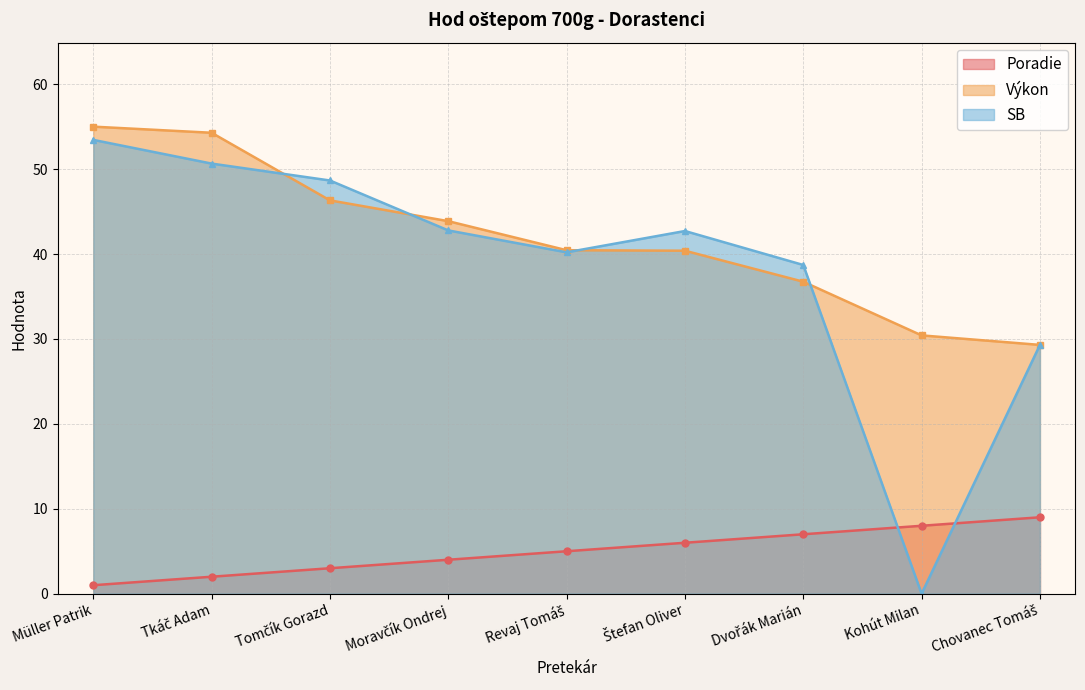

Reading left to right, what are all the values shown in this chart?

Poradie: Müller Patrik=1.0	Tkáč Adam=2.0	Tomčík Gorazd=3.0	Moravčík Ondrej=4.0	Revaj Tomáš=5.0	Štefan Oliver=6.0	Dvořák Marián=7.0	Kohút Milan=8.0	Chovanec Tomáš=9.0
Výkon: Müller Patrik=55.0	Tkáč Adam=54.3	Tomčík Gorazd=46.3	Moravčík Ondrej=43.9	Revaj Tomáš=40.5	Štefan Oliver=40.4	Dvořák Marián=36.7	Kohút Milan=30.4	Chovanec Tomáš=29.3
SB: Müller Patrik=53.4	Tkáč Adam=50.6	Tomčík Gorazd=48.7	Moravčík Ondrej=42.8	Revaj Tomáš=40.2	Štefan Oliver=42.7	Dvořák Marián=38.7	Kohút Milan=0.0	Chovanec Tomáš=29.3